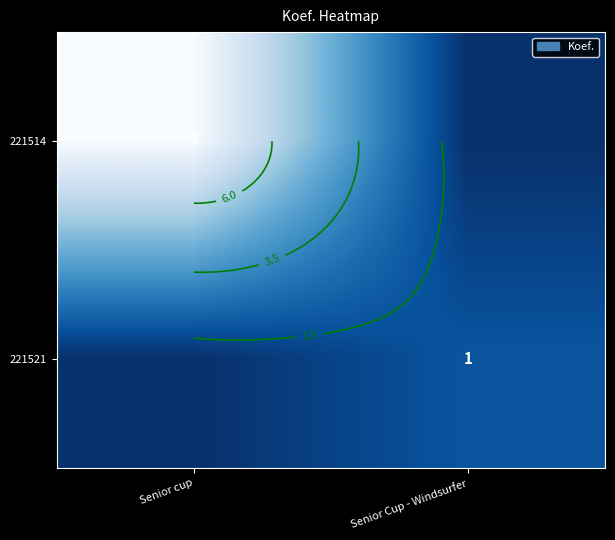

Rank the series by their average value, from highest to lowest.

221514, 221521